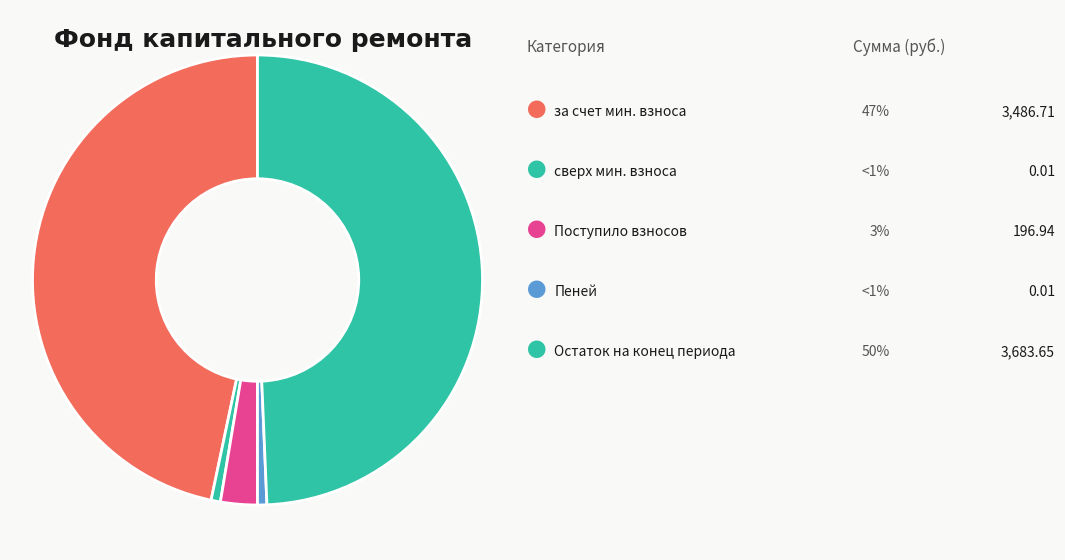

How many slices are in this pie chart?

5